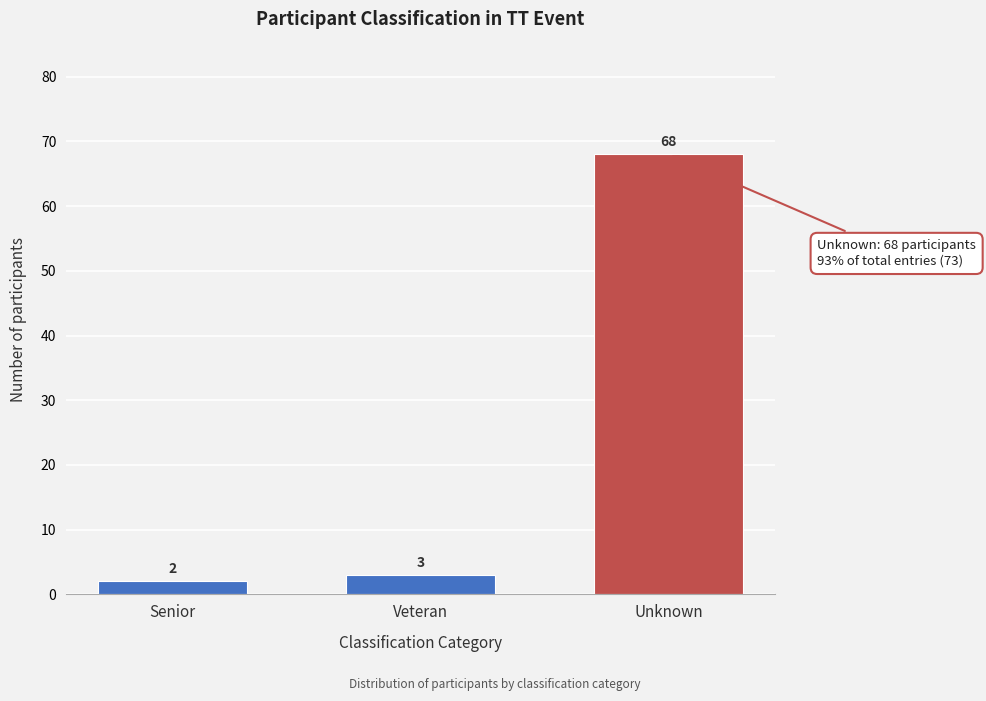

Reading left to right, extract all data points from this chart.

Senior=2	Veteran=3	Unknown=68